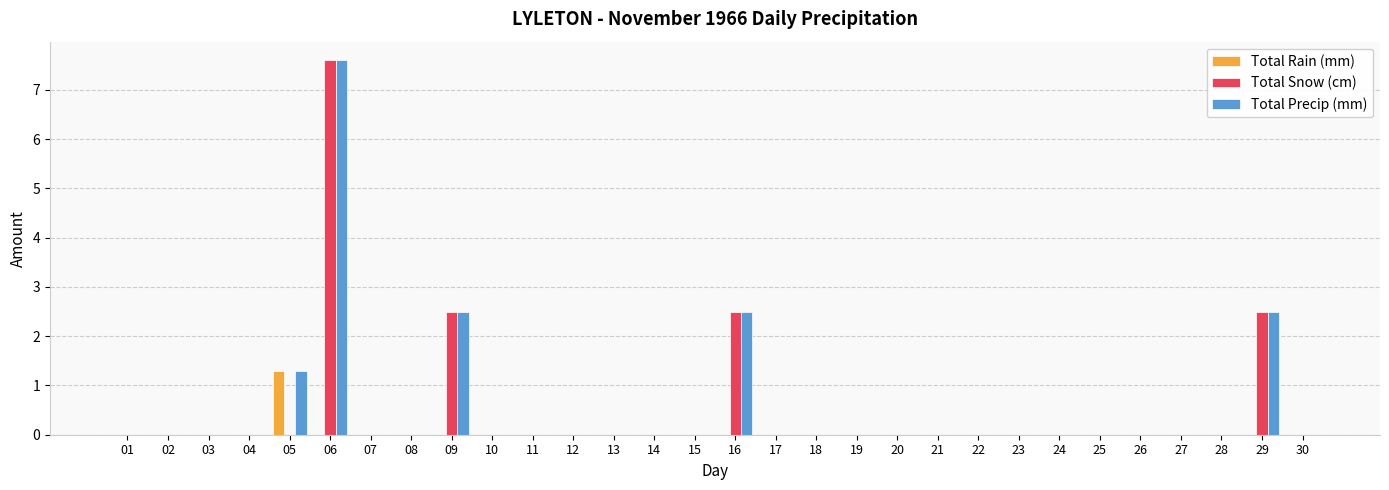

Reading left to right, transcribe all the data shown in this chart.

Total Rain (mm): 01=0.0	02=0.0	03=0.0	04=0.0	05=1.3	06=0.0	07=0.0	08=0.0	09=0.0	10=0.0	11=0.0	12=0.0	13=0.0	14=0.0	15=0.0	16=0.0	17=0.0	18=0.0	19=0.0	20=0.0	21=0.0	22=0.0	23=0.0	24=0.0	25=0.0	26=0.0	27=0.0	28=0.0	29=0.0	30=0.0
Total Snow (cm): 01=0.0	02=0.0	03=0.0	04=0.0	05=0.0	06=7.6	07=0.0	08=0.0	09=2.5	10=0.0	11=0.0	12=0.0	13=0.0	14=0.0	15=0.0	16=2.5	17=0.0	18=0.0	19=0.0	20=0.0	21=0.0	22=0.0	23=0.0	24=0.0	25=0.0	26=0.0	27=0.0	28=0.0	29=2.5	30=0.0
Total Precip (mm): 01=0.0	02=0.0	03=0.0	04=0.0	05=1.3	06=7.6	07=0.0	08=0.0	09=2.5	10=0.0	11=0.0	12=0.0	13=0.0	14=0.0	15=0.0	16=2.5	17=0.0	18=0.0	19=0.0	20=0.0	21=0.0	22=0.0	23=0.0	24=0.0	25=0.0	26=0.0	27=0.0	28=0.0	29=2.5	30=0.0